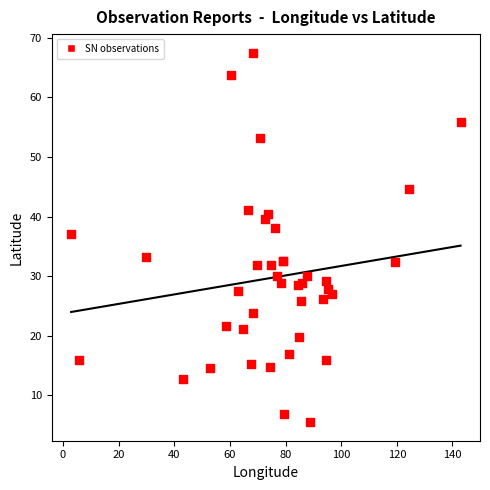

What Y value in the scatter plot is closest to 36?

37.0